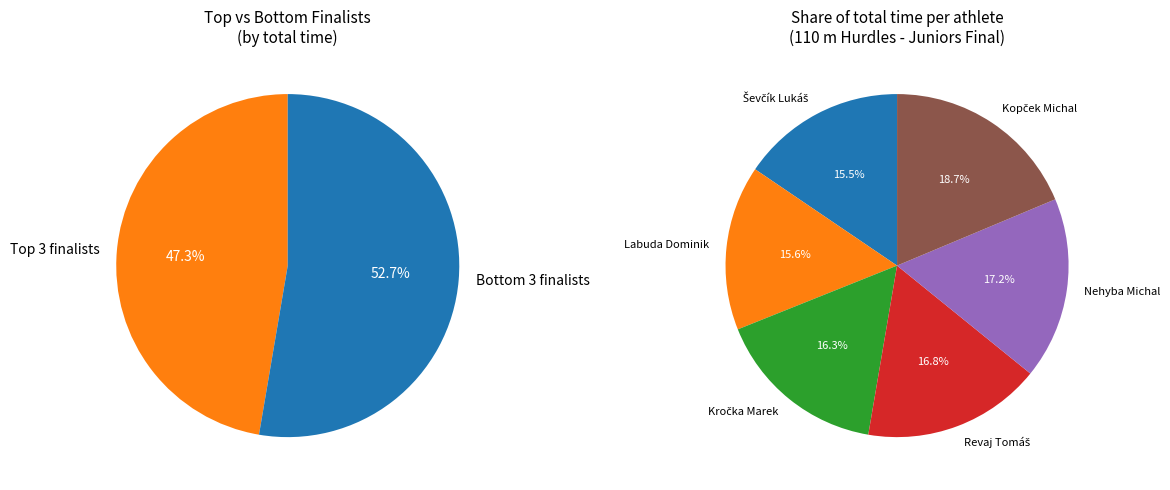

How many slices are in this pie chart?

6